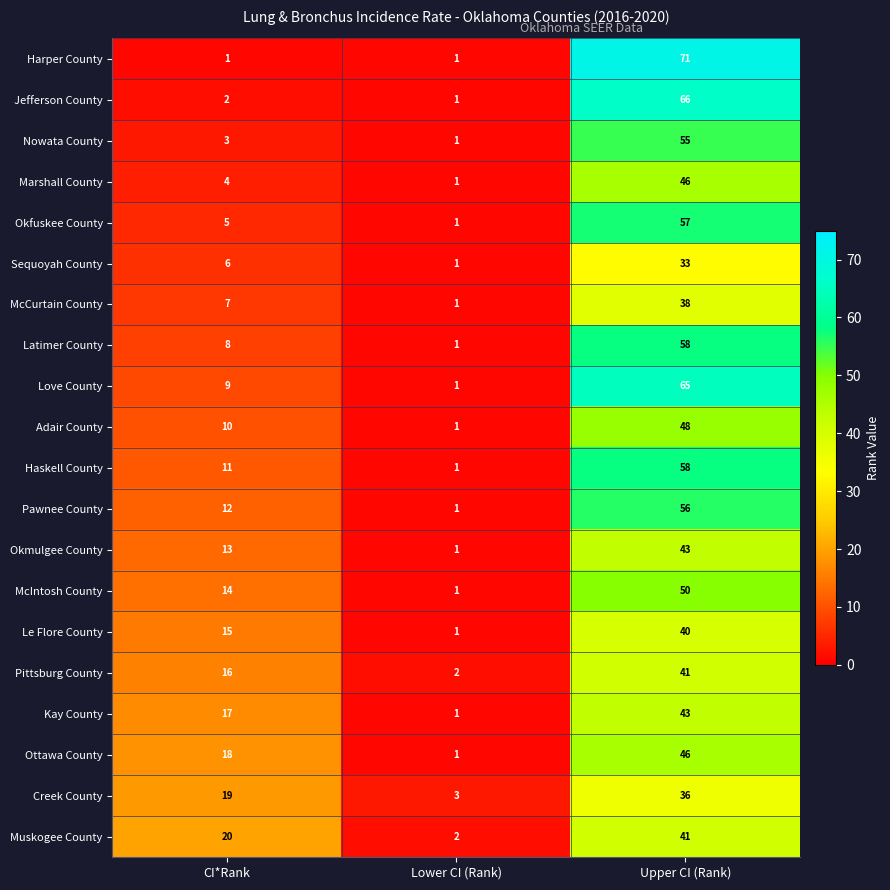

Rank the series at CI*Rank from lowest to highest value.

Harper County, Jefferson County, Nowata County, Marshall County, Okfuskee County, Sequoyah County, McCurtain County, Latimer County, Love County, Adair County, Haskell County, Pawnee County, Okmulgee County, McIntosh County, Le Flore County, Pittsburg County, Kay County, Ottawa County, Creek County, Muskogee County